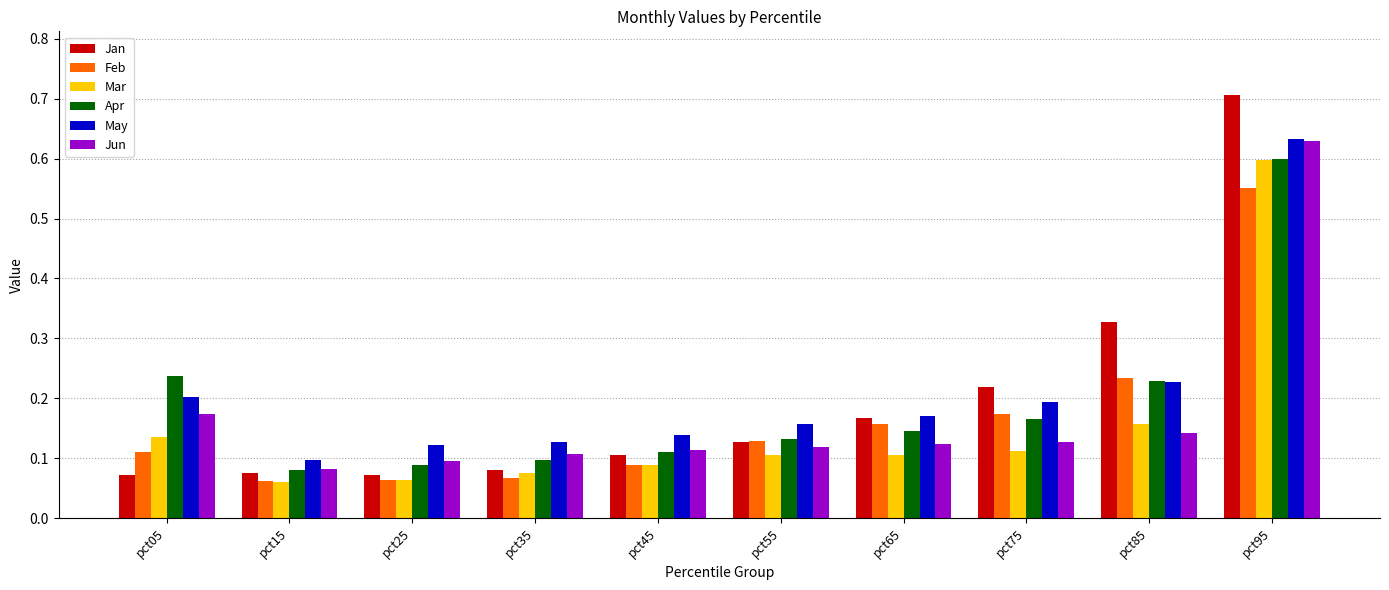

True or false: Mar has a value of 0.1 at pct15.

True